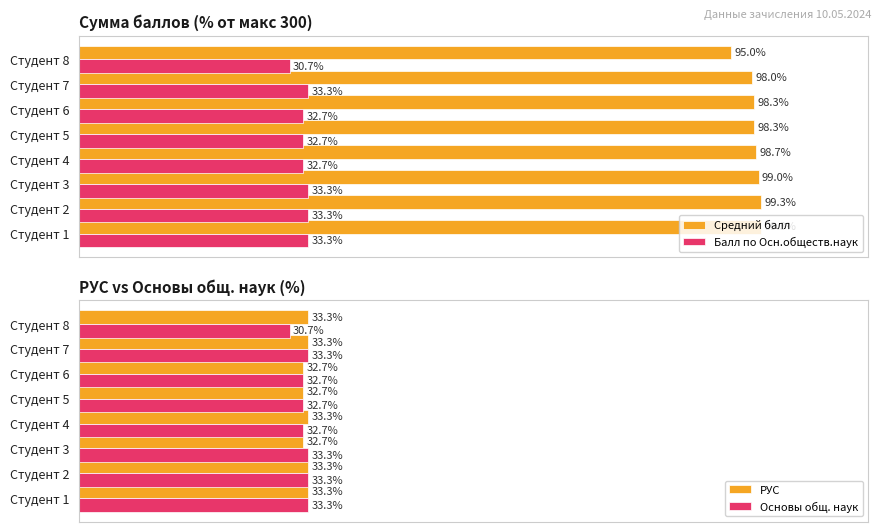

Where is Балл по Осн.обществ.наук nearest to the value 31?

Студент 8